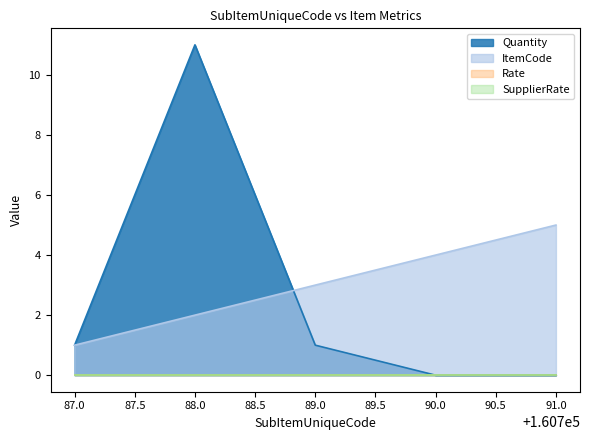

Between 88.0 and 91.0, which series saw the biggest shift?

Quantity